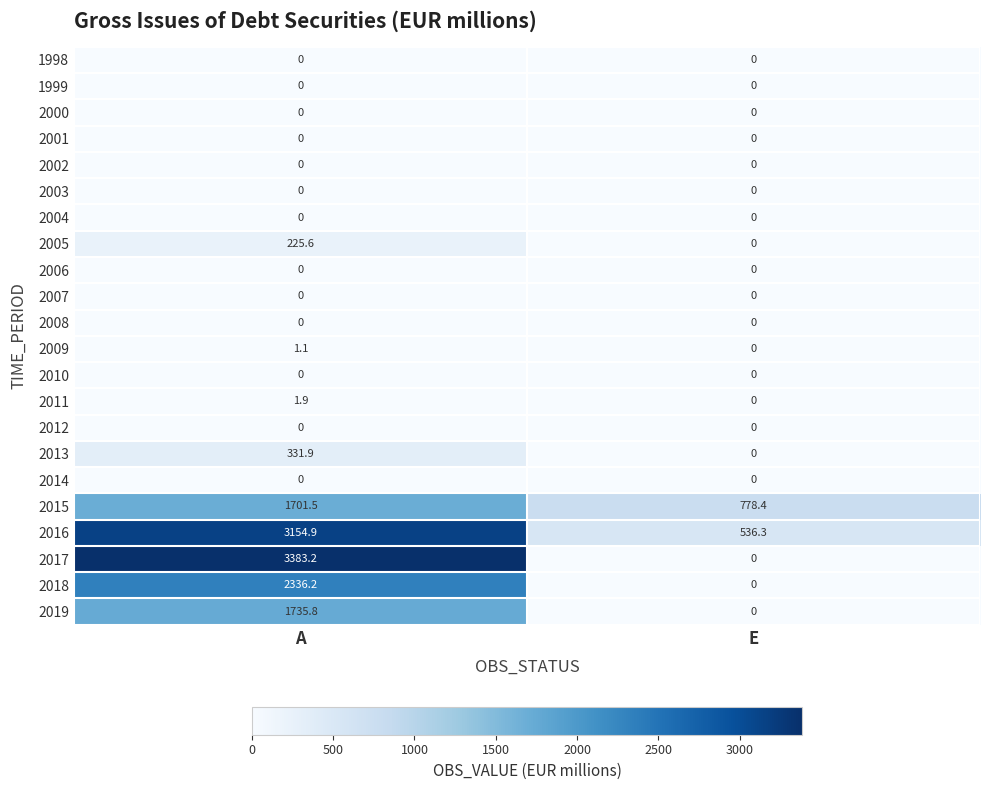

What is the difference between the maximum and minimum values in the 2017 series?

3383.2